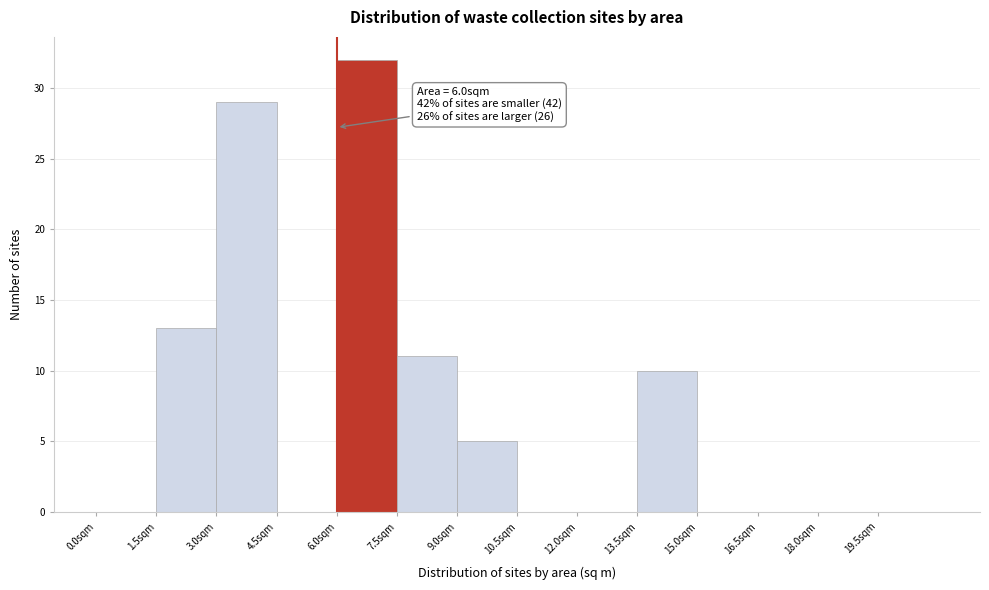

Which range on the x-axis has the tallest bar?

6.0 to 7.5